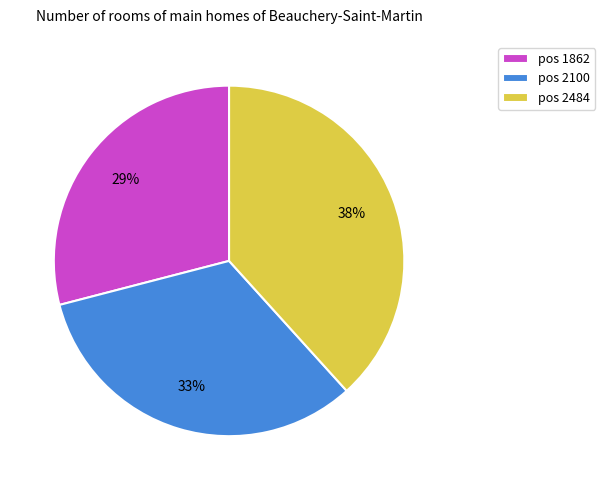

The pos 1862 slice represents 29% of the pie. True or false?

True